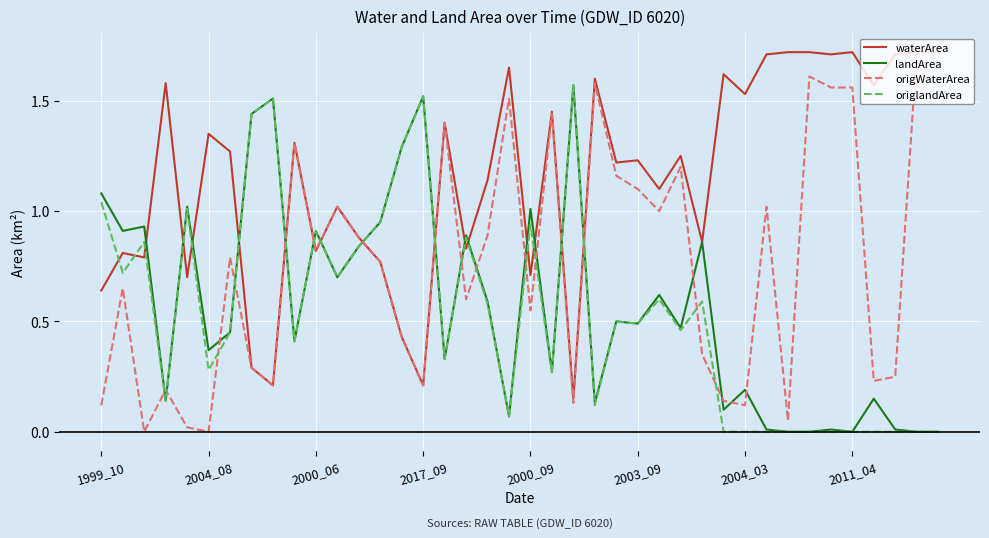

Which series has the widest spread of values?

origWaterArea